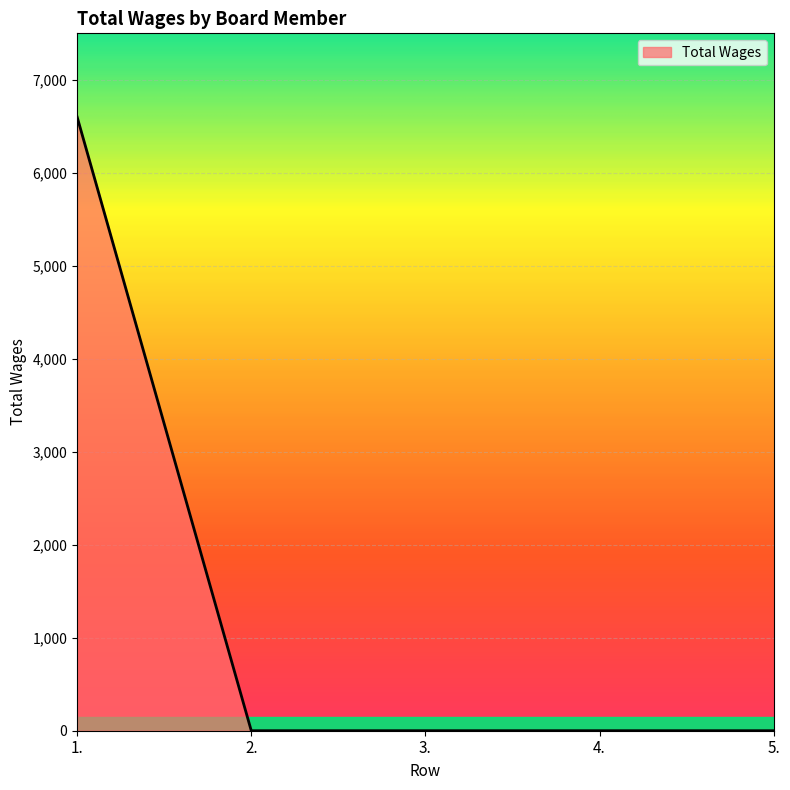

What is the change in value from 1. to 3.?

-6600